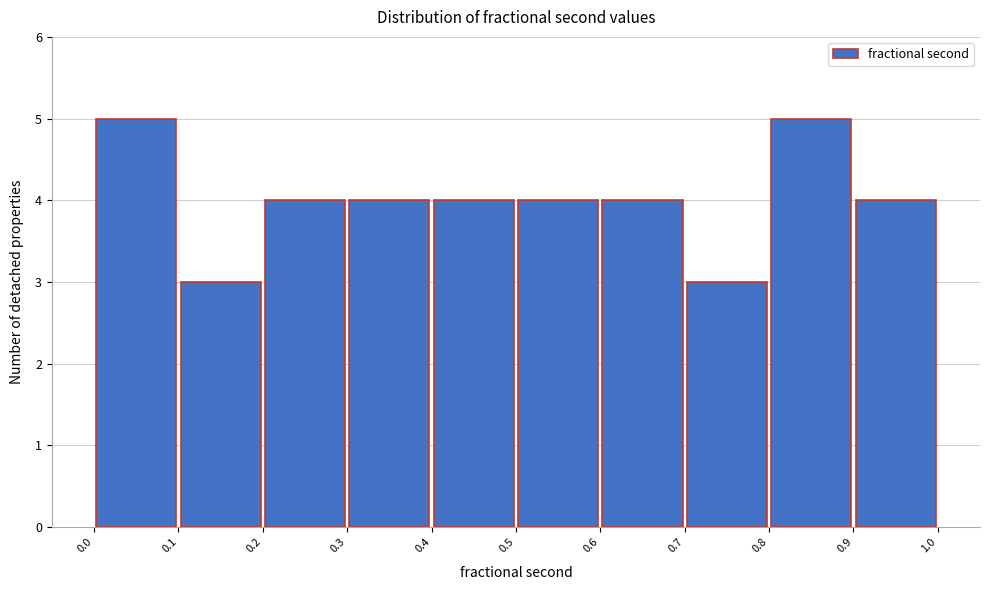

How tall is the bar that spans 0.1 to 0.2 on the x-axis? The values are not printed on the chart, so give them approximately, as read against the axis.

3